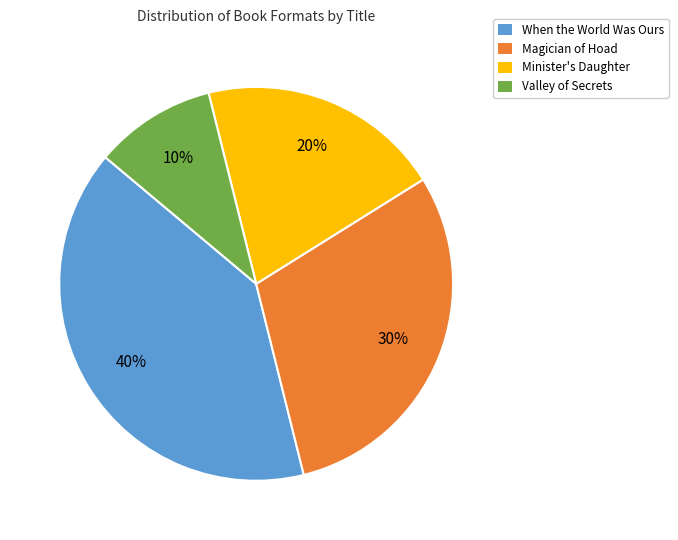

To the nearest percent, what portion does Valley of Secrets represent?

10%